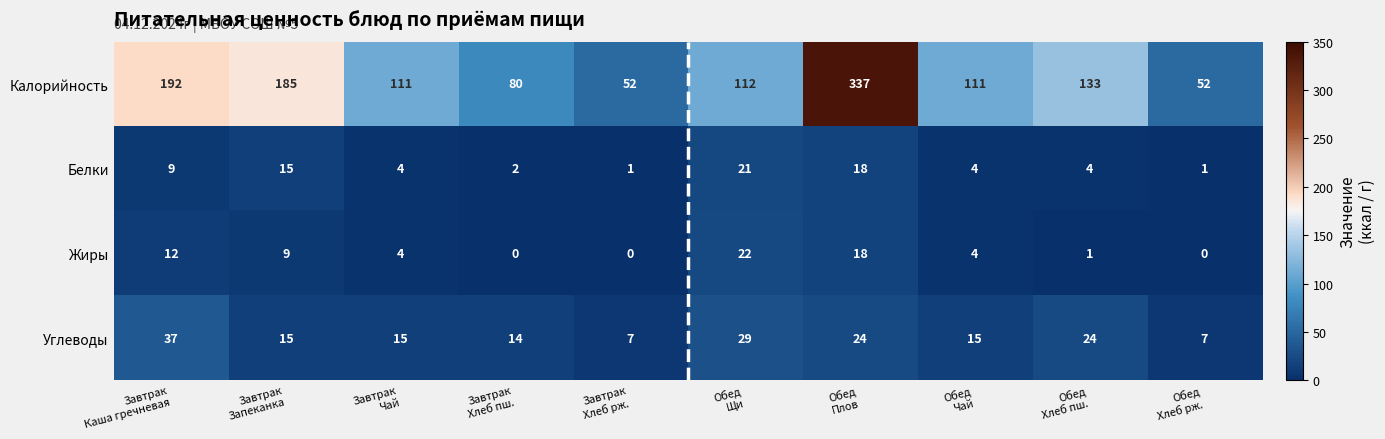

Rank the series by their maximum value, from highest to lowest.

Калорийность, Углеводы, Жиры, Белки